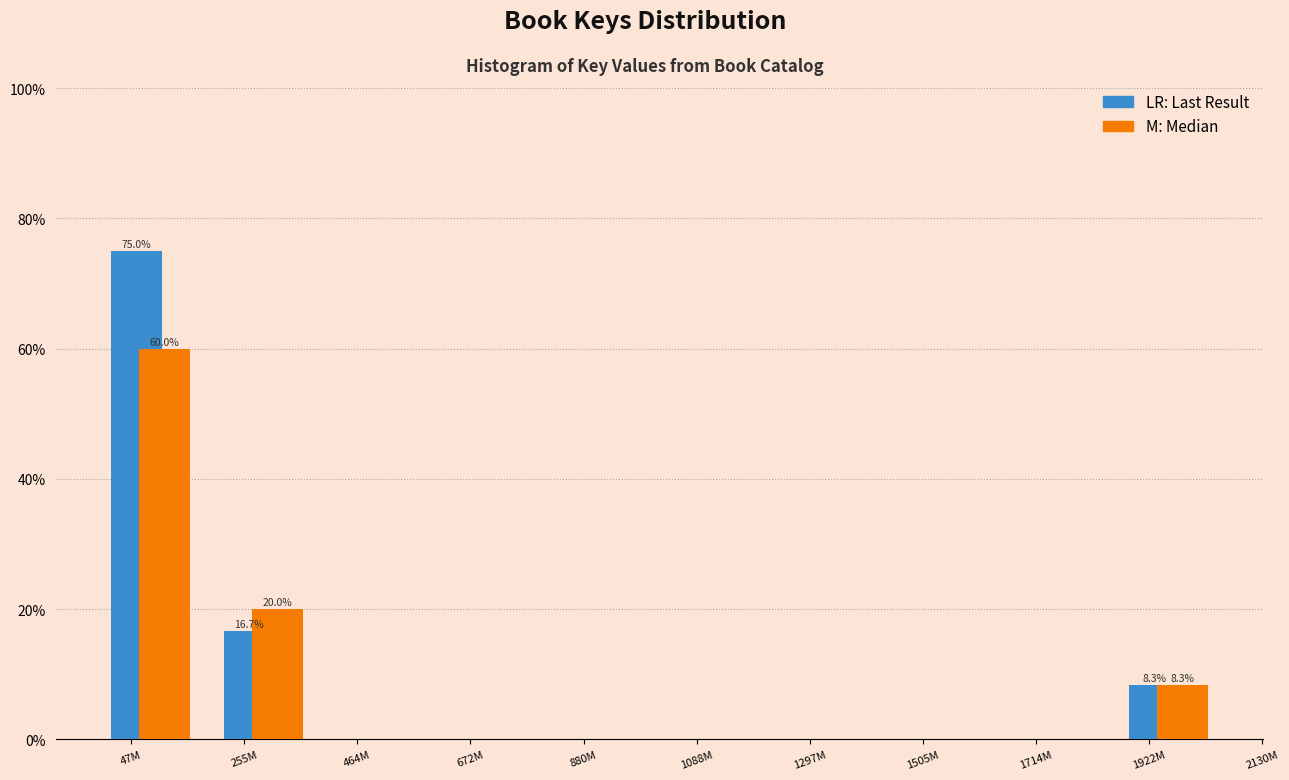

What is the greatest value displayed?

75.0